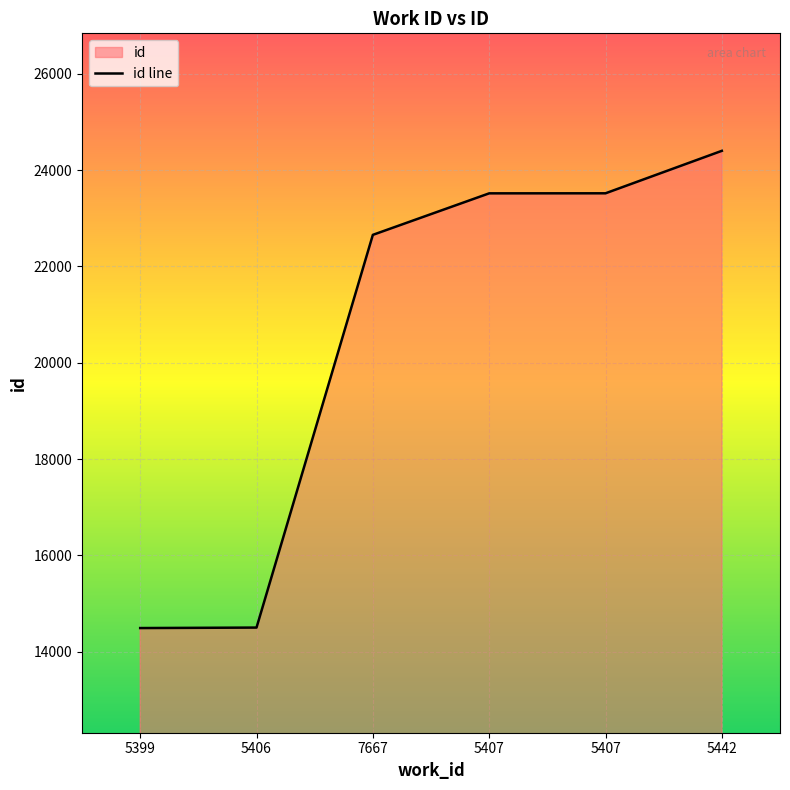

What is the sum of the values at 5399 and 5407?

38010